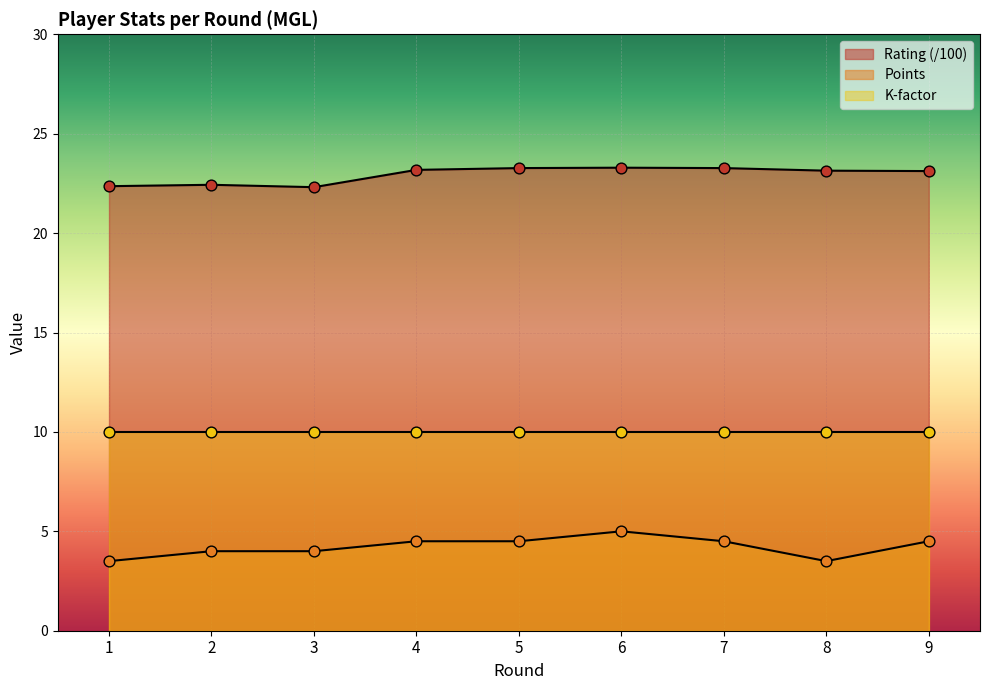

Which series has the largest total across all categories?

Rating